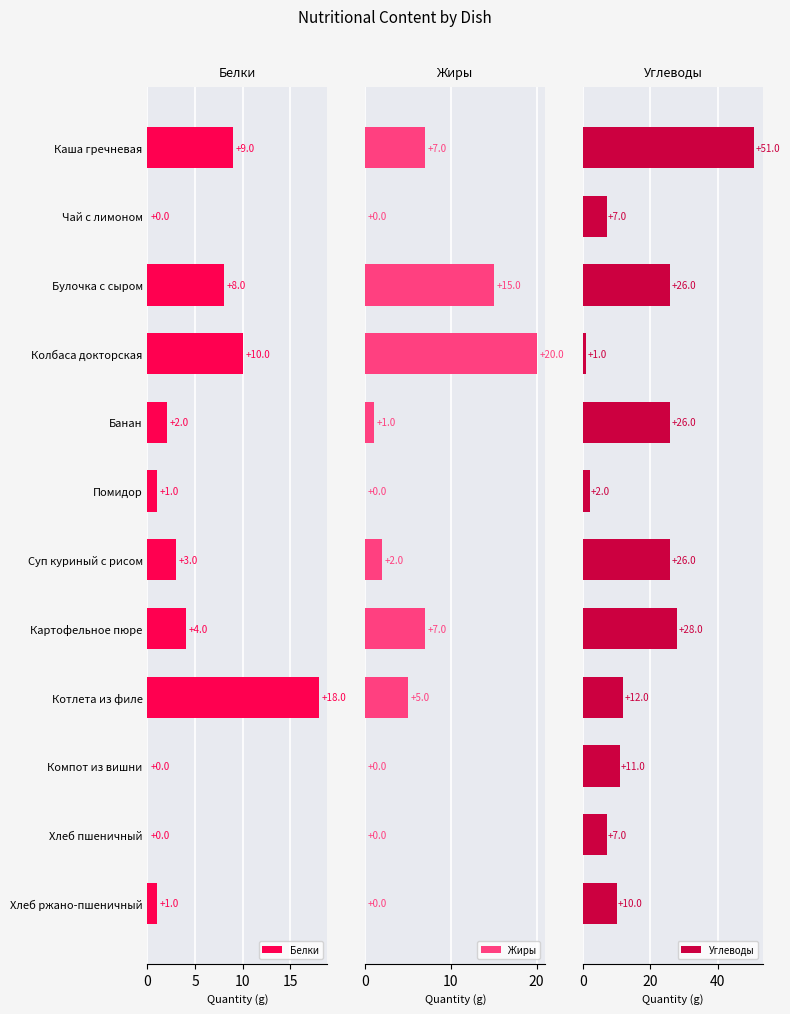

How many series are shown in this chart?

3